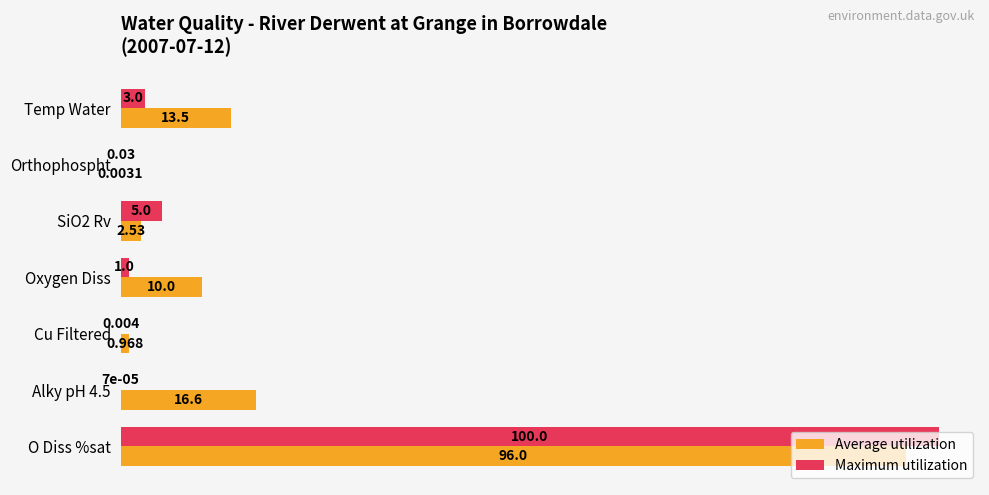

Which label corresponds to the largest value in the chart?

O Diss %sat